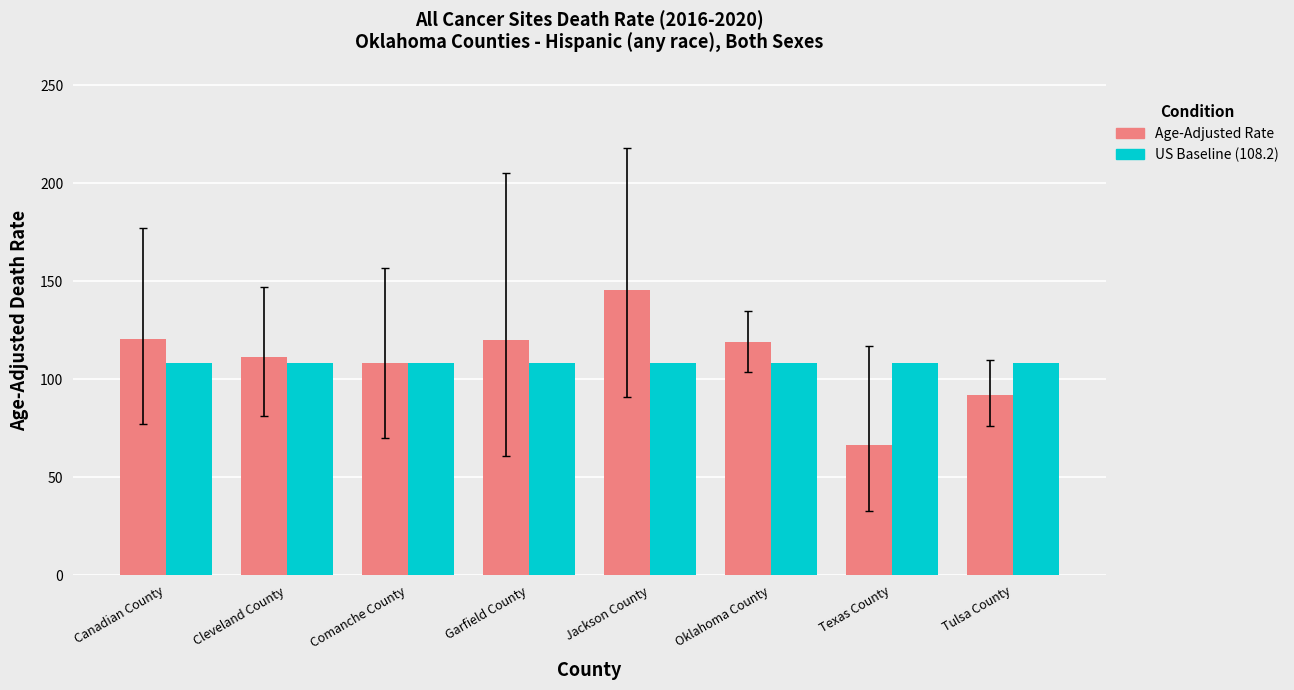

At which category is the sum across all series the highest?

Jackson County